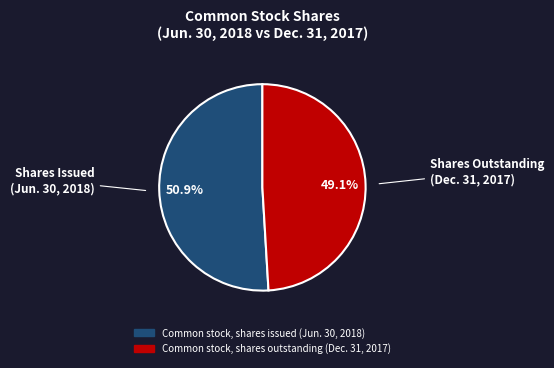

To the nearest percent, what is the difference between the Common stock, shares issued (Jun. 30, 2018) and Common stock, shares outstanding (Dec. 31, 2017) slice percentages?

2%